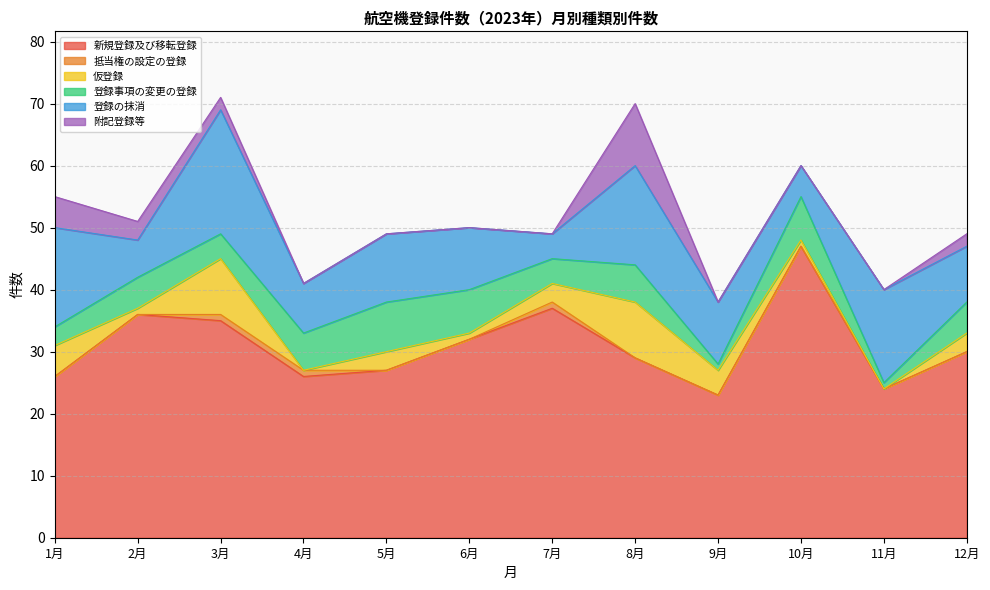

Rank the series at 8月 from highest to lowest value.

新規登録及び移転登録, 登録の抹消, 附記登録等, 仮登録, 登録事項の変更の登録, 抵当権の設定の登録